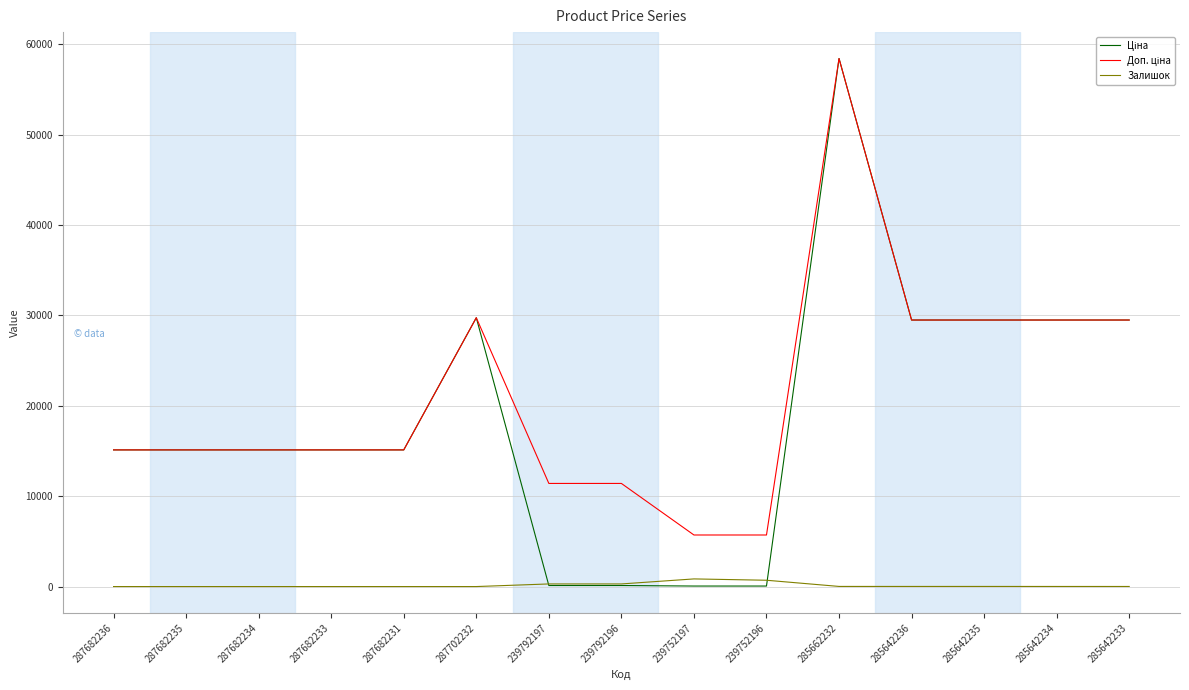

At which category is the sum across all series the highest?

285662232